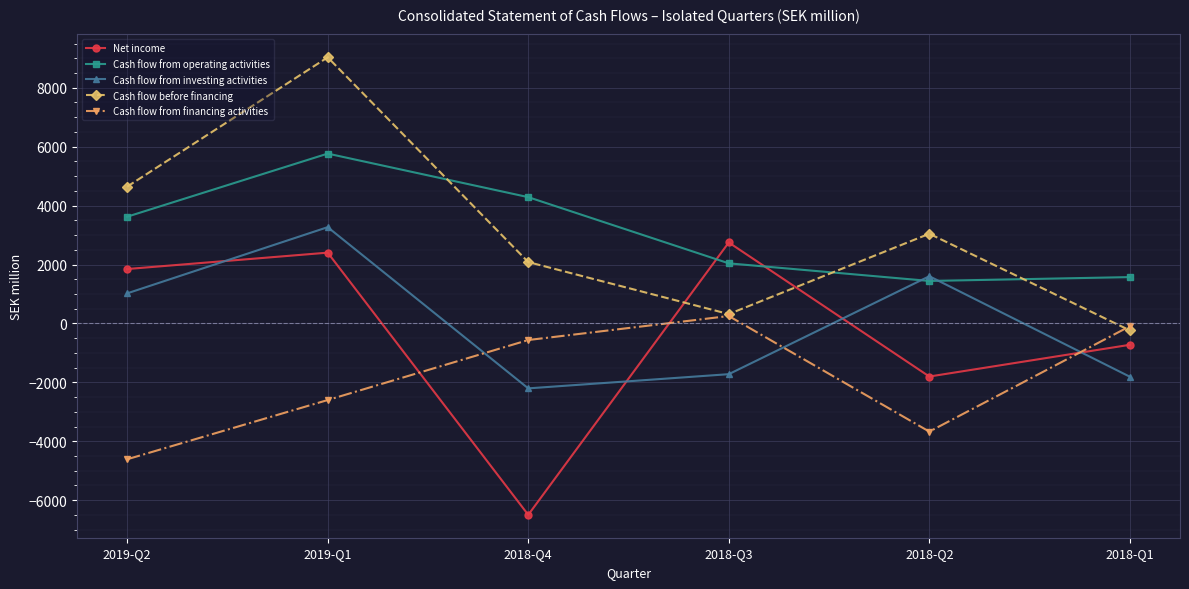

What is the sum of the Cash flow before financing values at 2018-Q2 and 2018-Q3?

3363